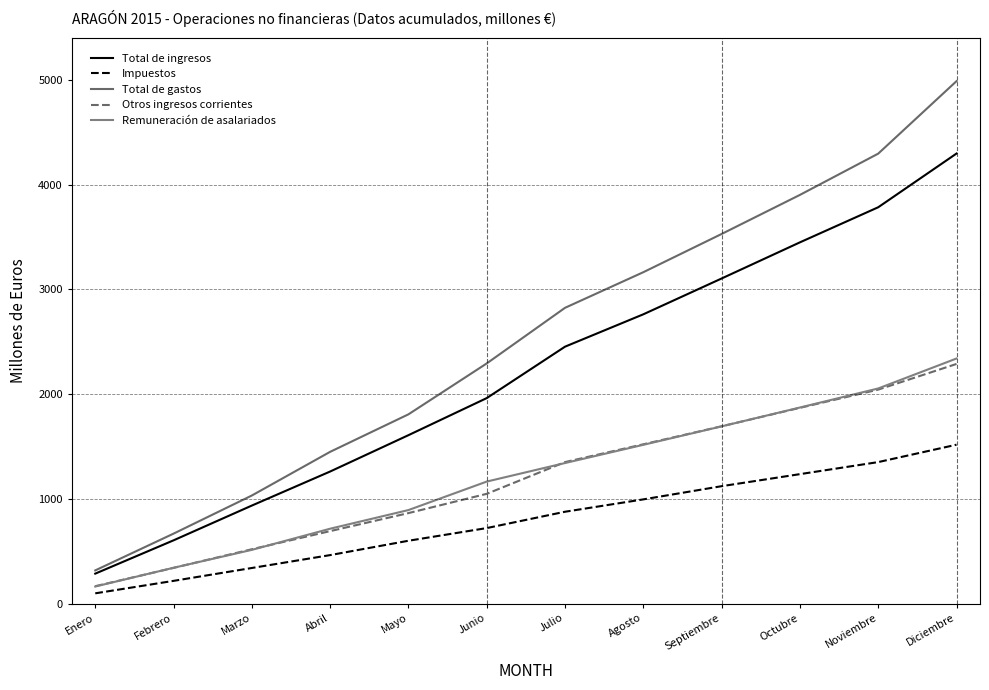

What is the label of the 12th point from the right?

Enero